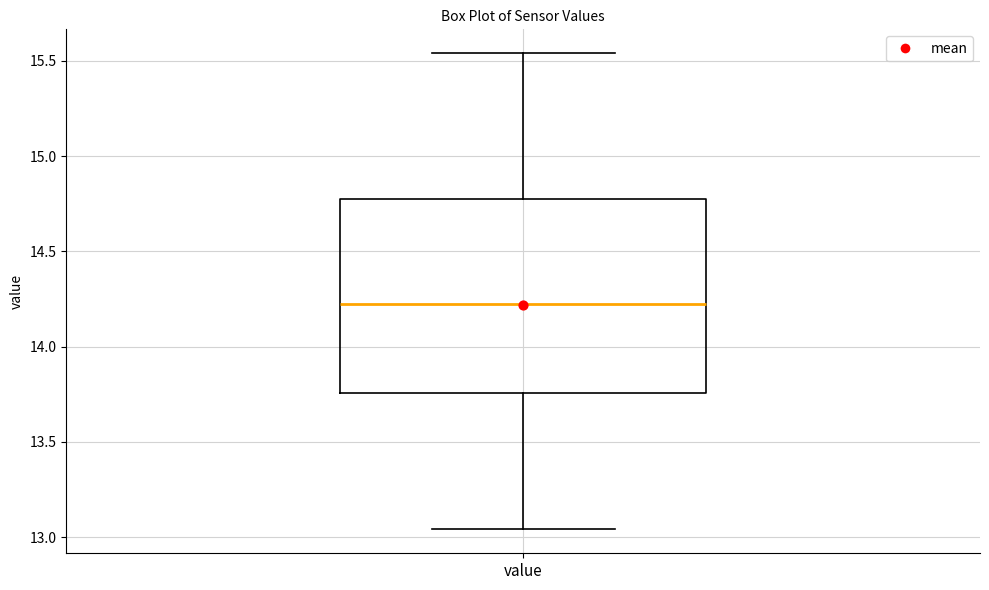

Where is the upper edge of the box for value on the y-axis? The values are not printed on the chart, so give them approximately, as read against the axis.

14.80